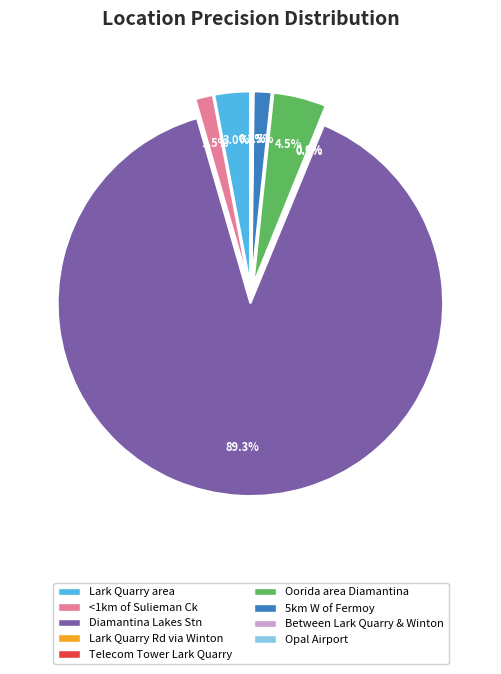

Which has a higher value, Opal Airport or Oorida area Diamantina?

Oorida area Diamantina